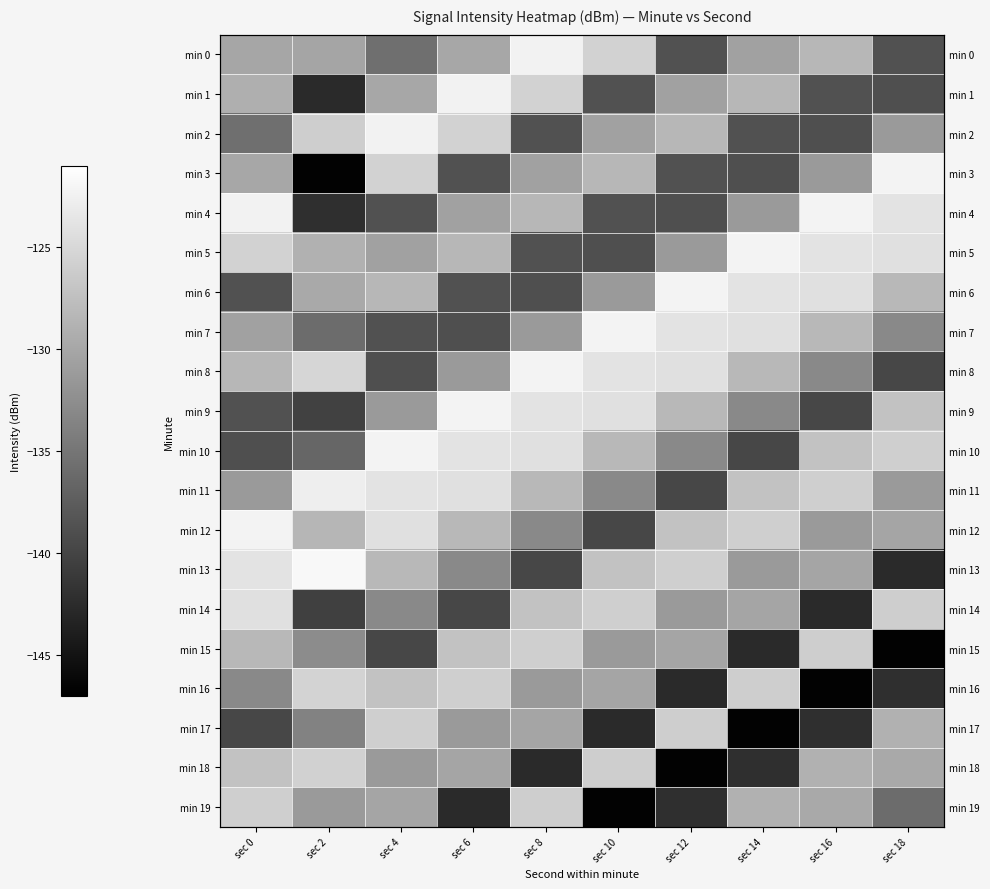

What is the difference between the second highest and second lowest values in the min 18 series?

16.6